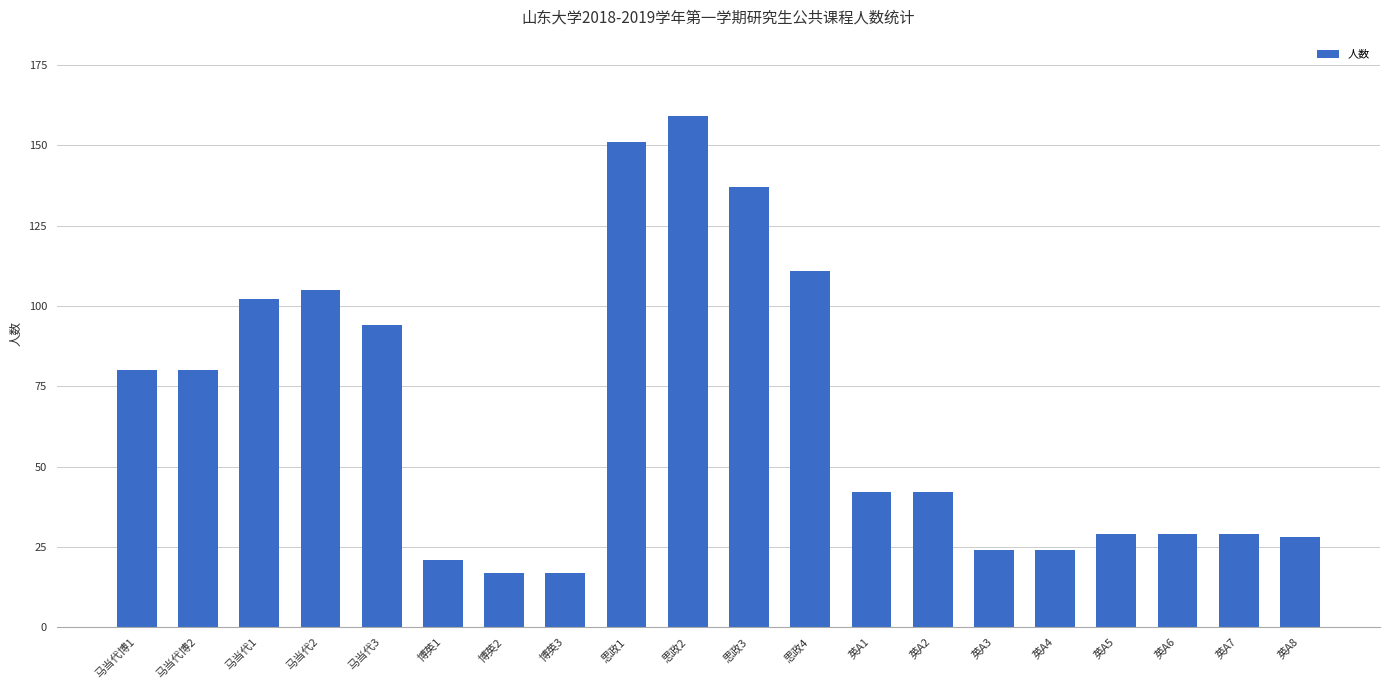

Between 思政4 and 博英1, which is larger?

思政4